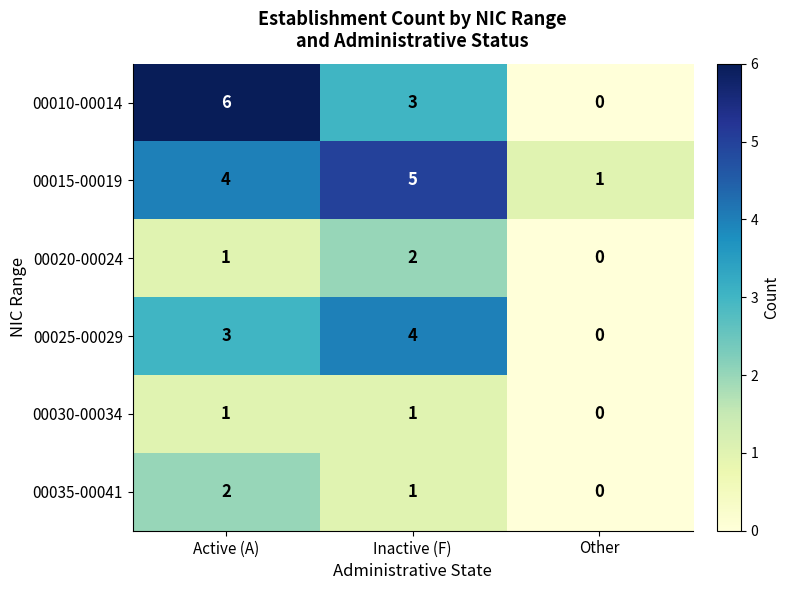

Which series has the largest total across all categories?

00015-00019